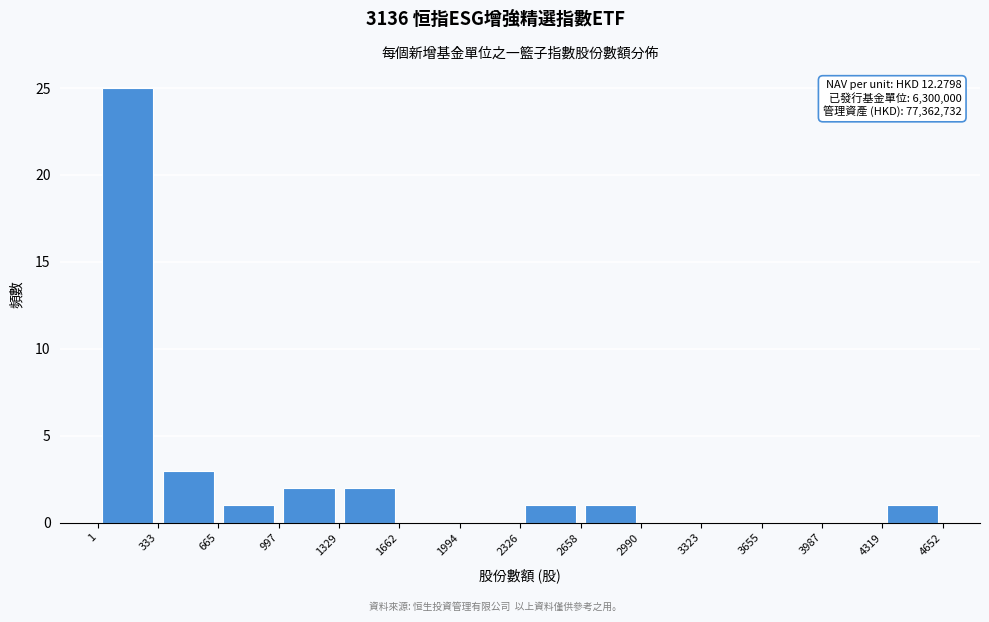

Over which range of the x-axis is the bar tallest?

1 to 333